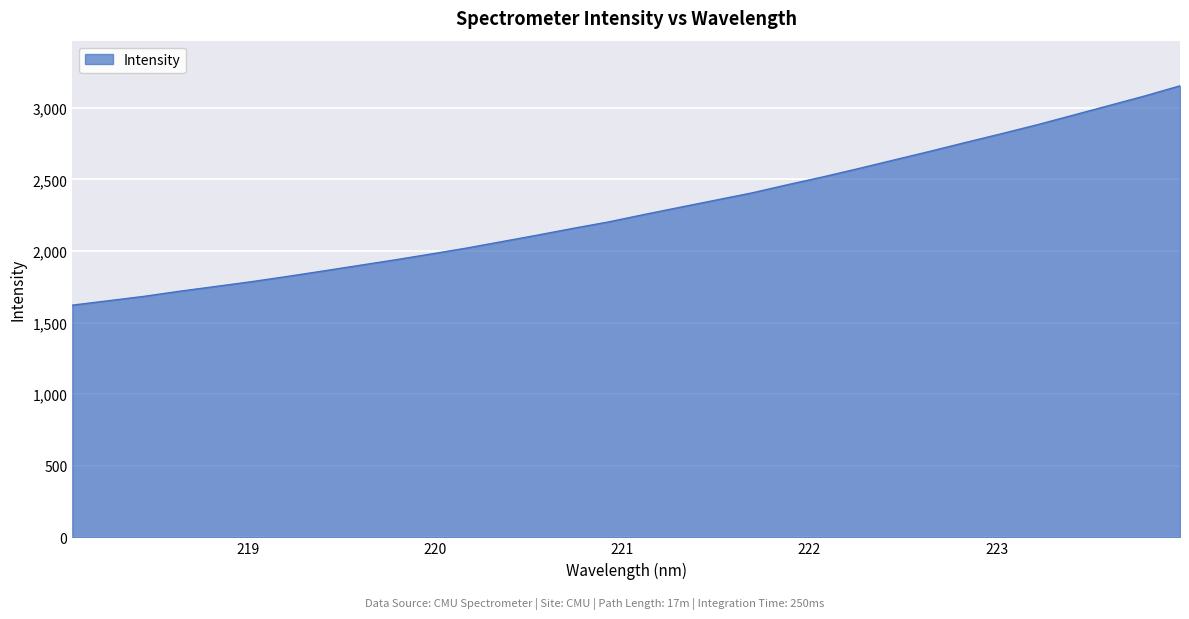

What is the greatest value displayed?

3154.2